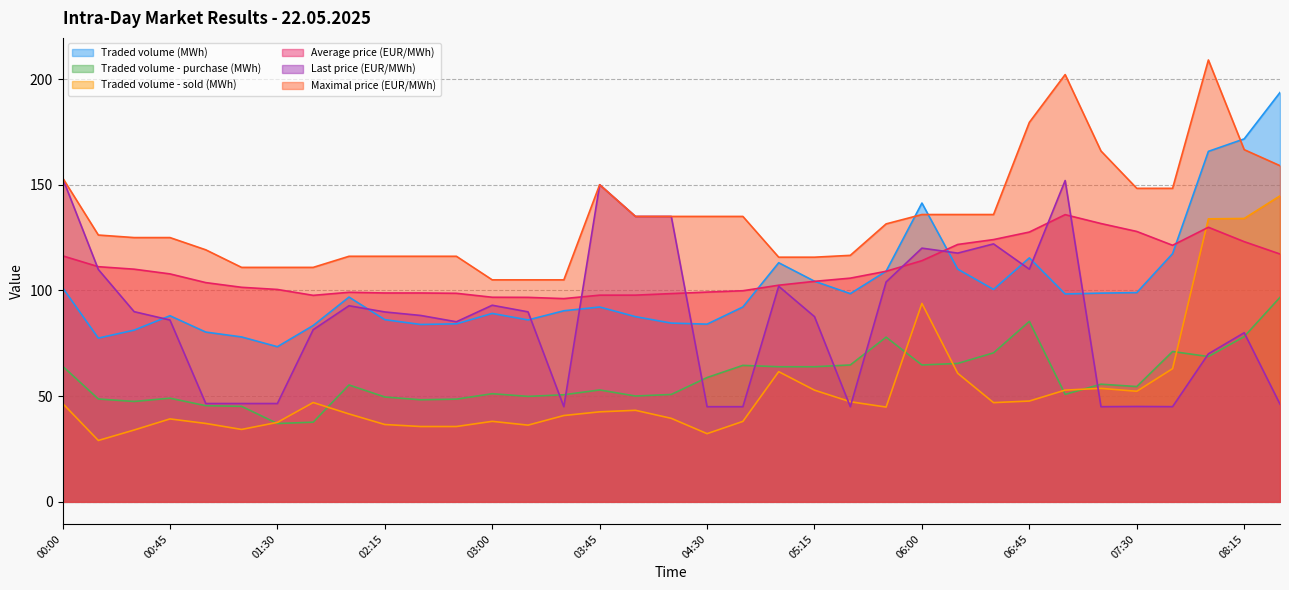

What is the total value across all series at 04:00?

548.7